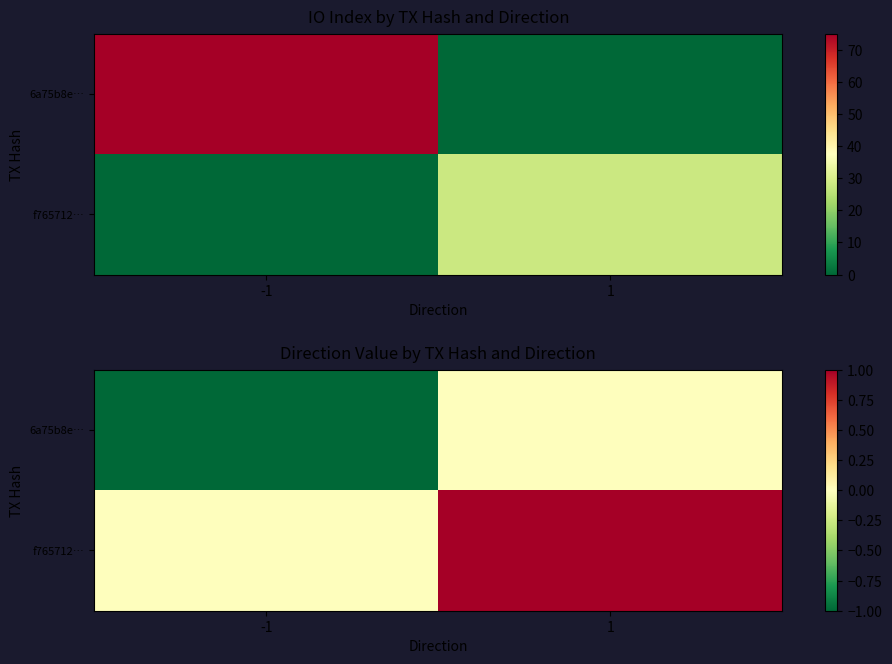

What is the difference between the maximum and minimum values in the 6a75b8e… series?

1